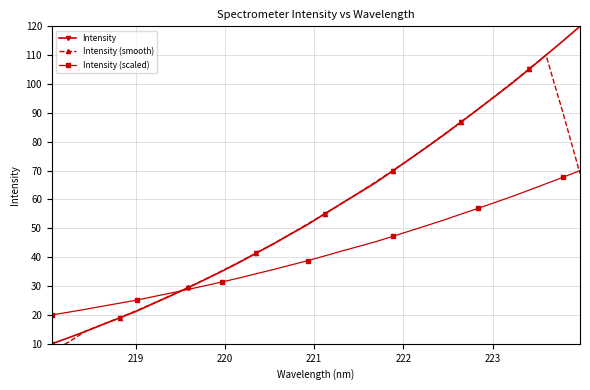

What is the difference between the maximum and minimum values in the Intensity (scaled) series?

50.0